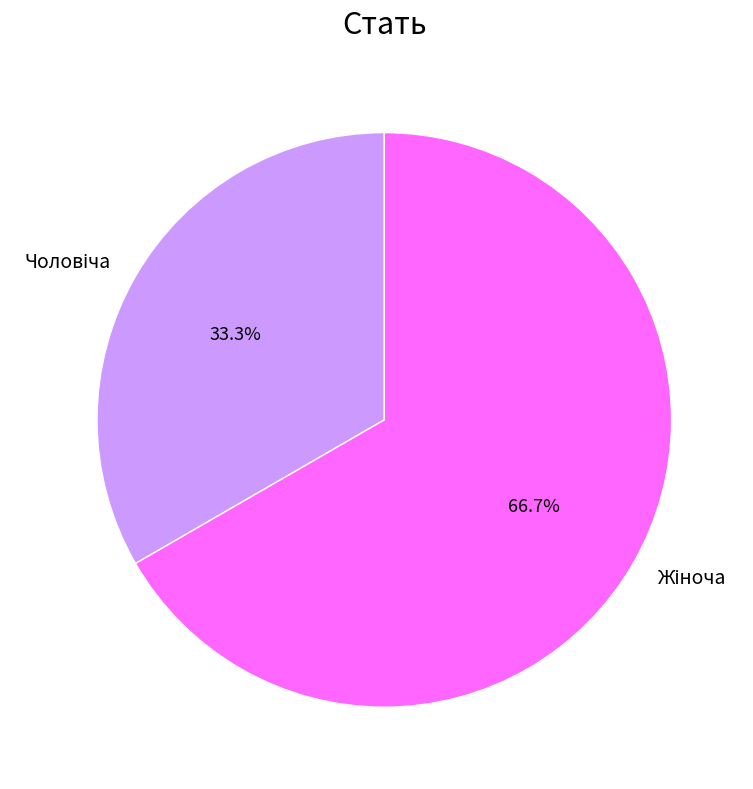

How many segments does this pie chart have?

2